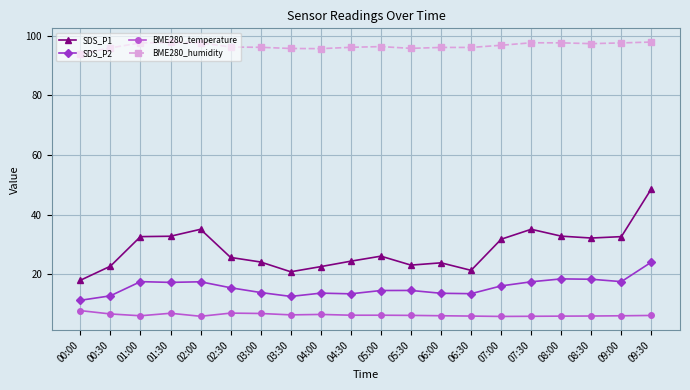

True or false: BME280_temperature has a value of 3.1 at 01:00.

False